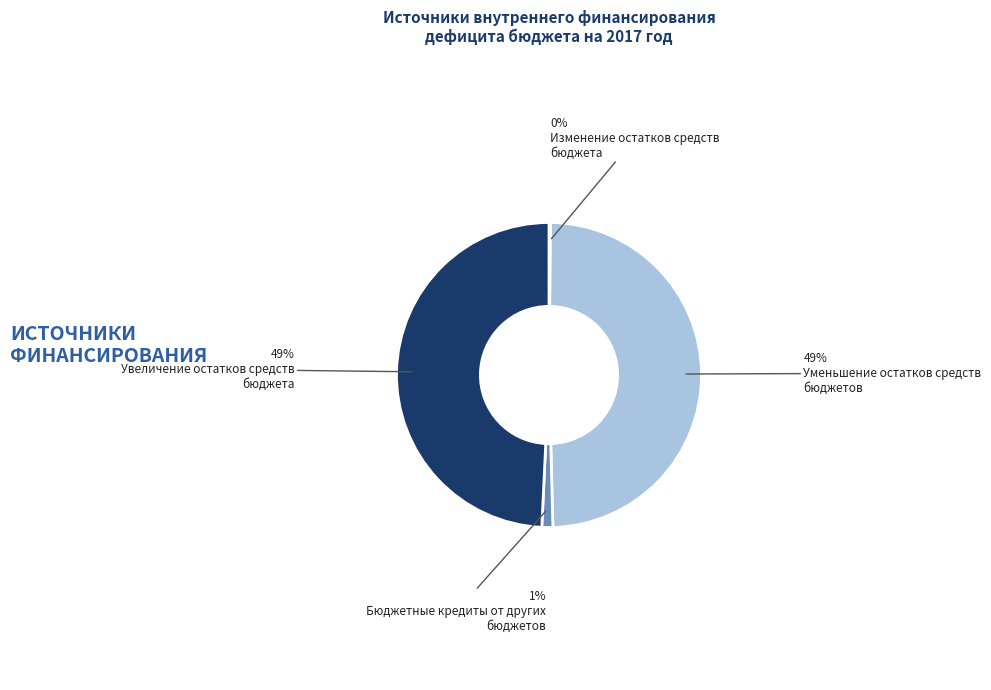

Is there any slice that represents more than half of the pie?

No